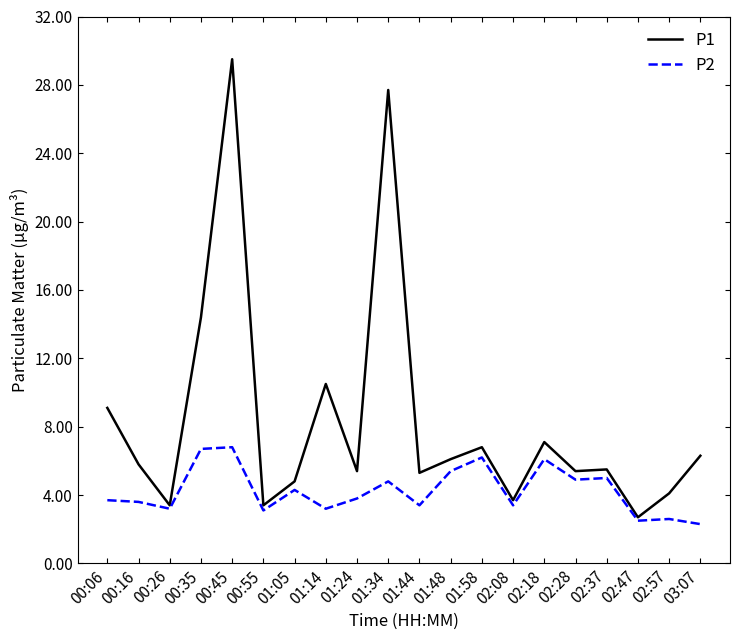

What is the difference between the second highest and second lowest values in the P1 series?

24.3